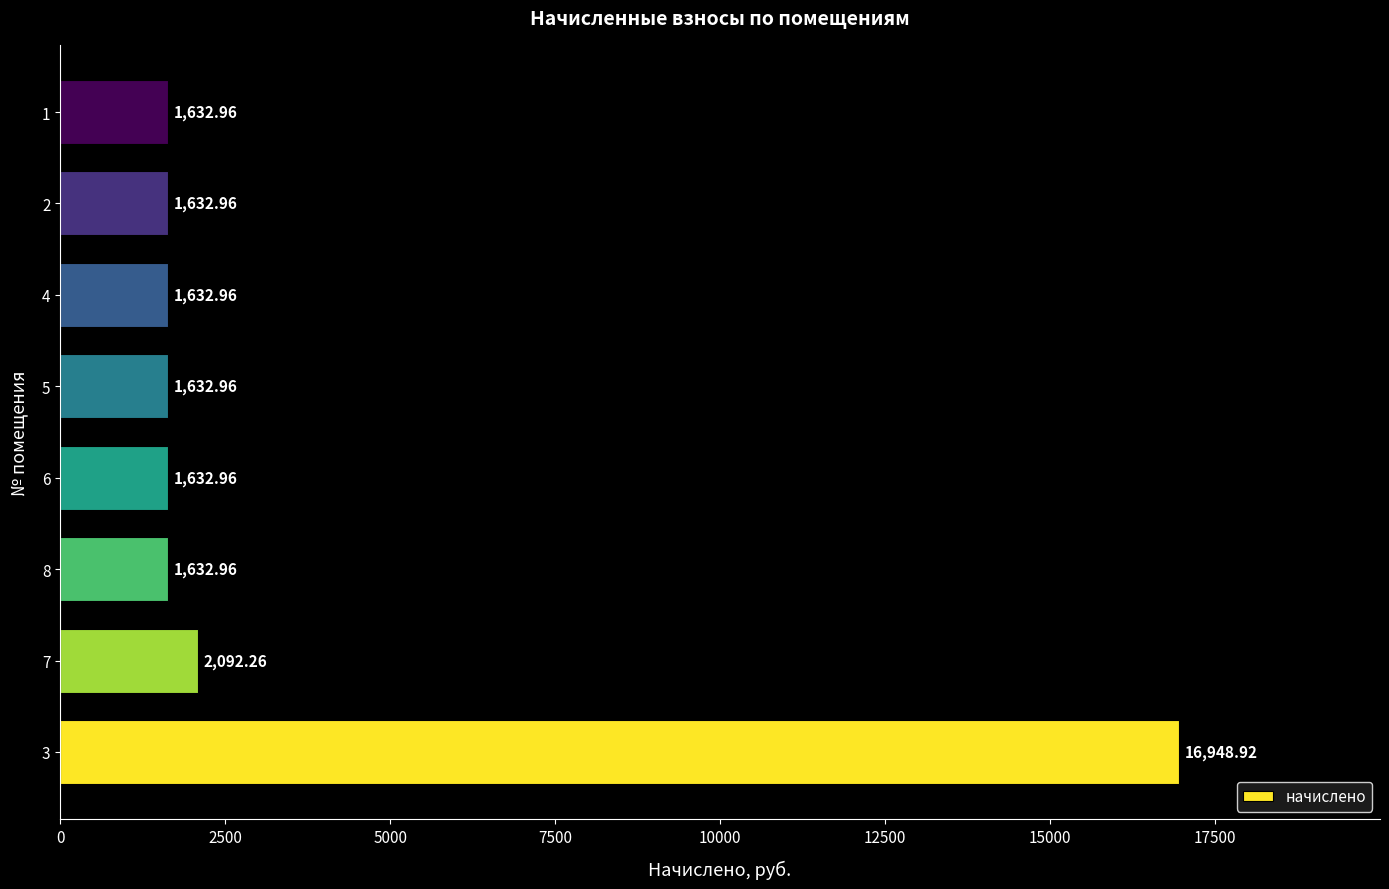

What is the sum of the values at 2 and 8?

3265.9